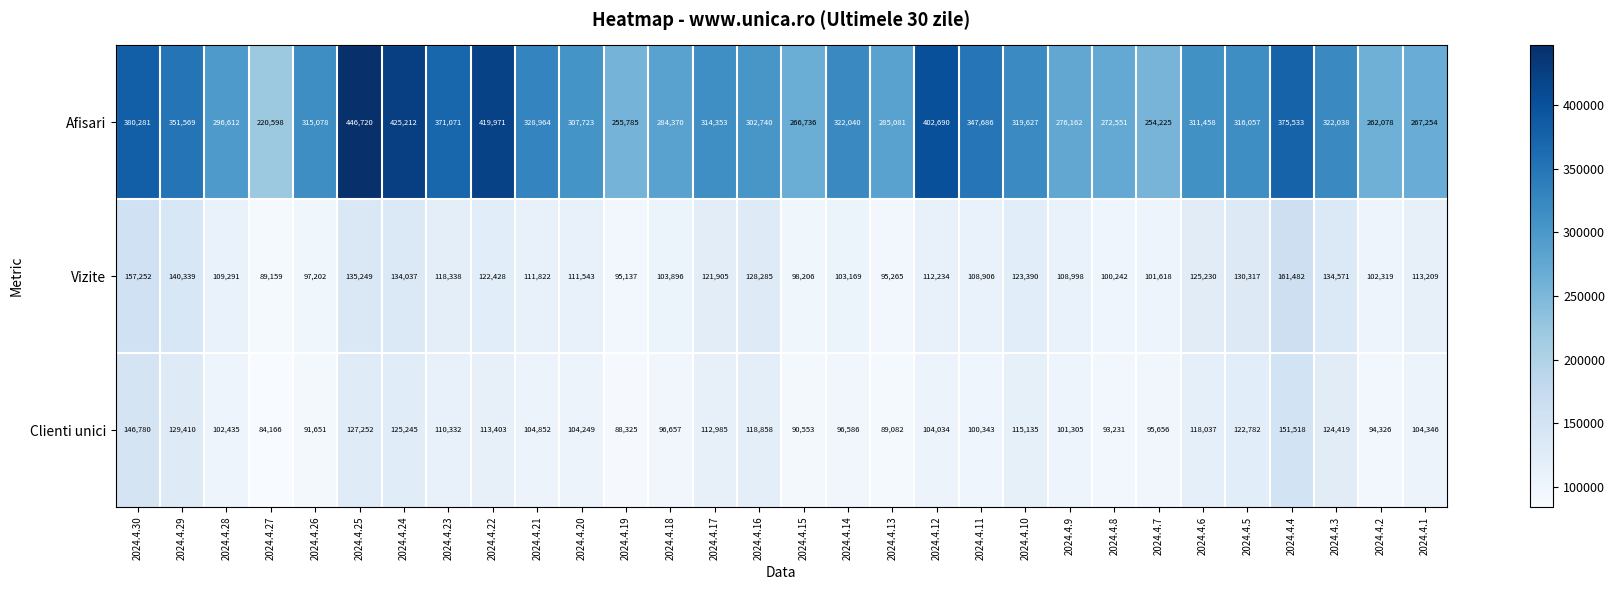

Which series changed the most between 2024.4.25 and 2024.4.22?

Afisari